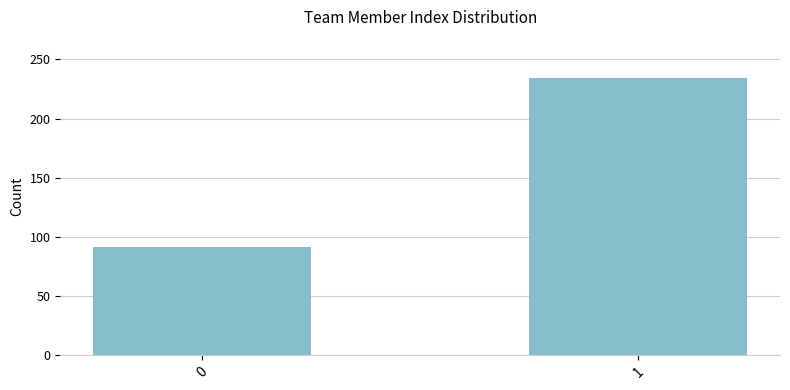

How many bars are there in total?

2